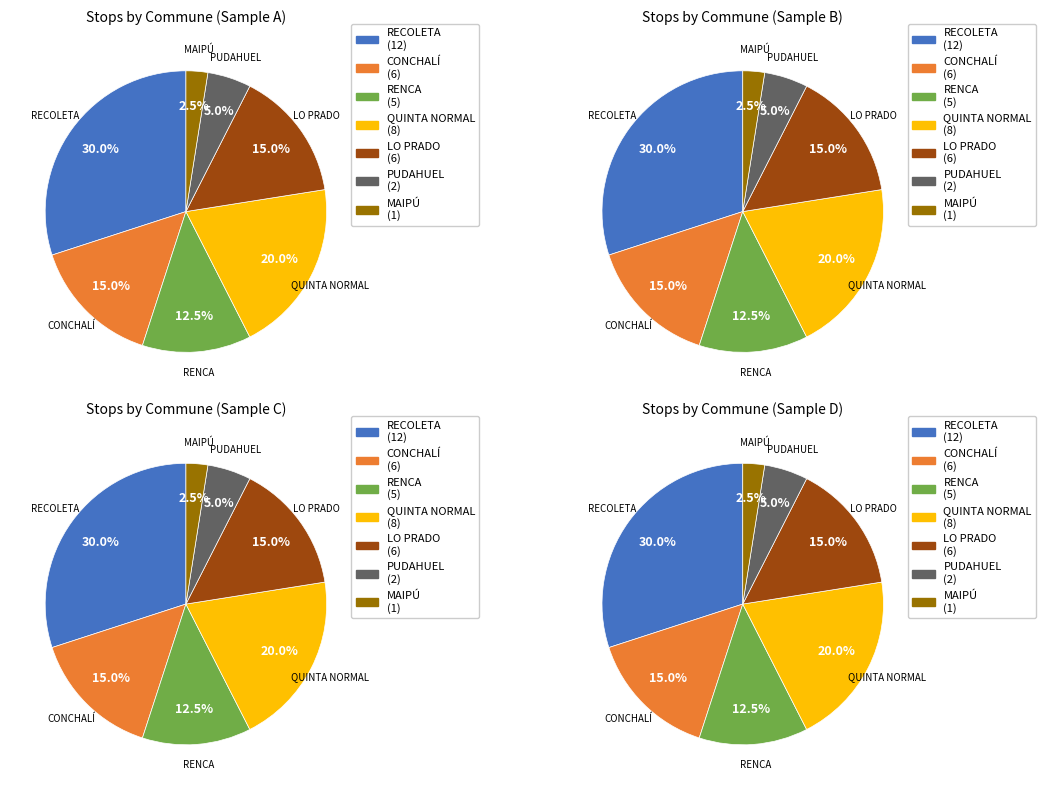

Is the sum of MAIPÚ and RENCA greater than half?

No